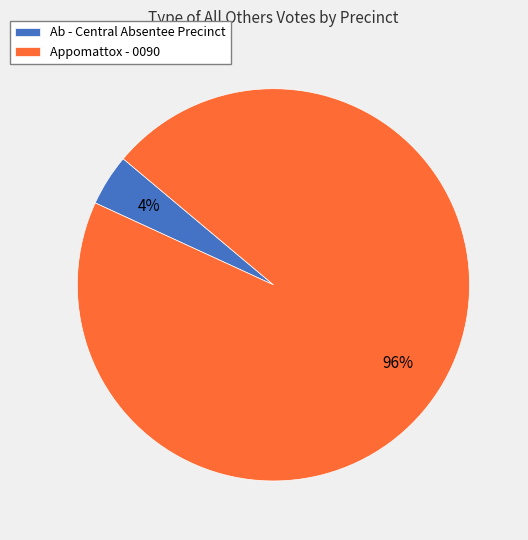

Is the sum of Ab - Central Absentee Precinct and Appomattox - 0090 greater than half?

Yes